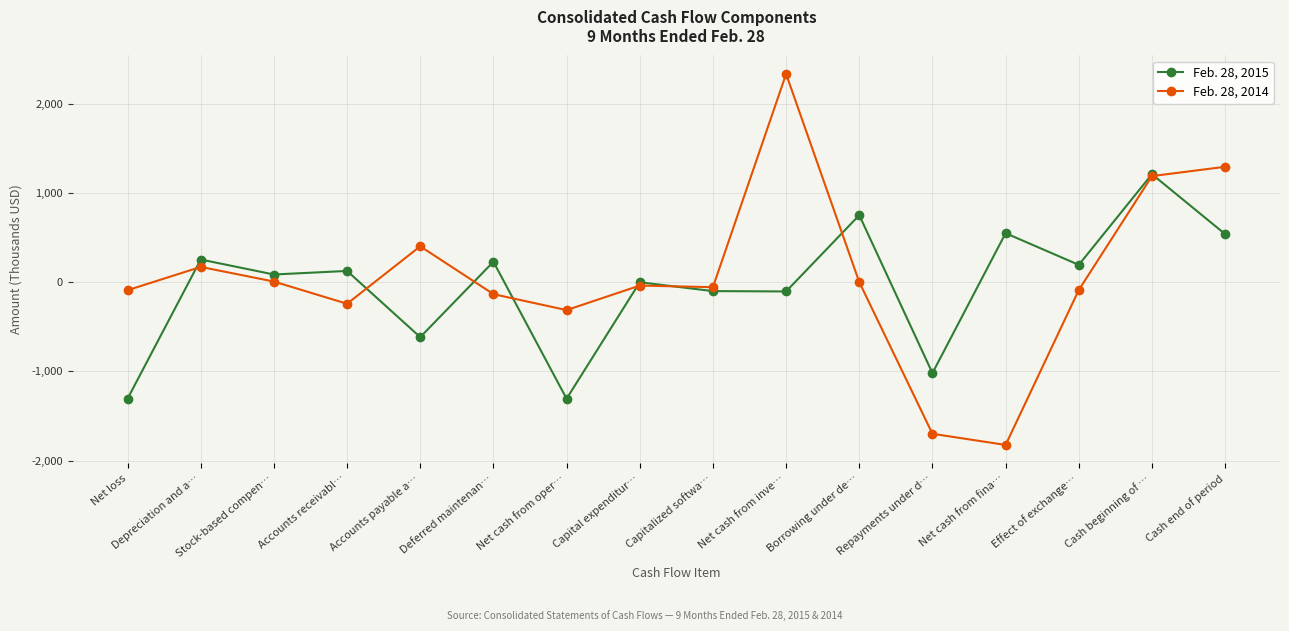

Is the value of Feb. 28, 2014 at Cash end of period greater than the value of Feb. 28, 2015 at Capital expenditur…?

Yes